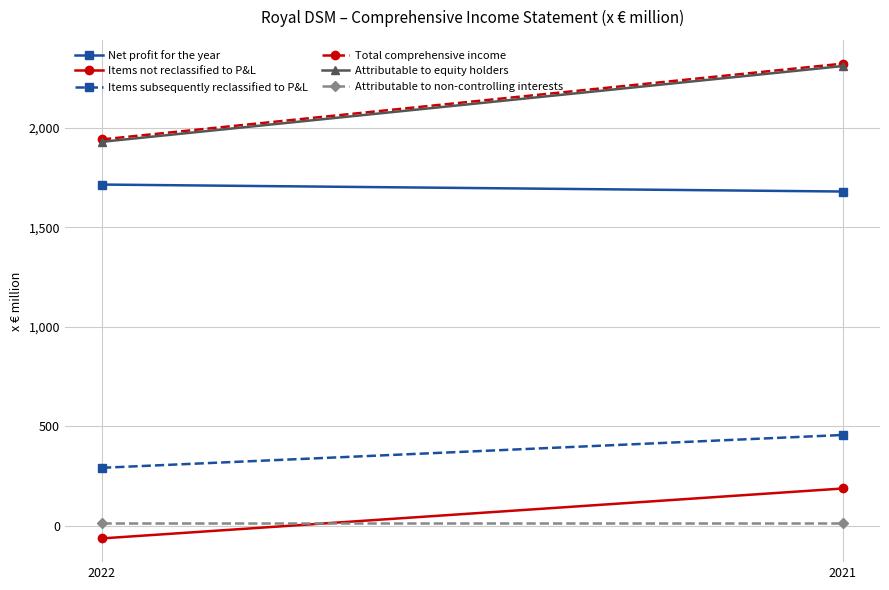

Is the value of Items subsequently reclassified to P&L at 2022 greater than the value of Net profit for the year at 2022?

No